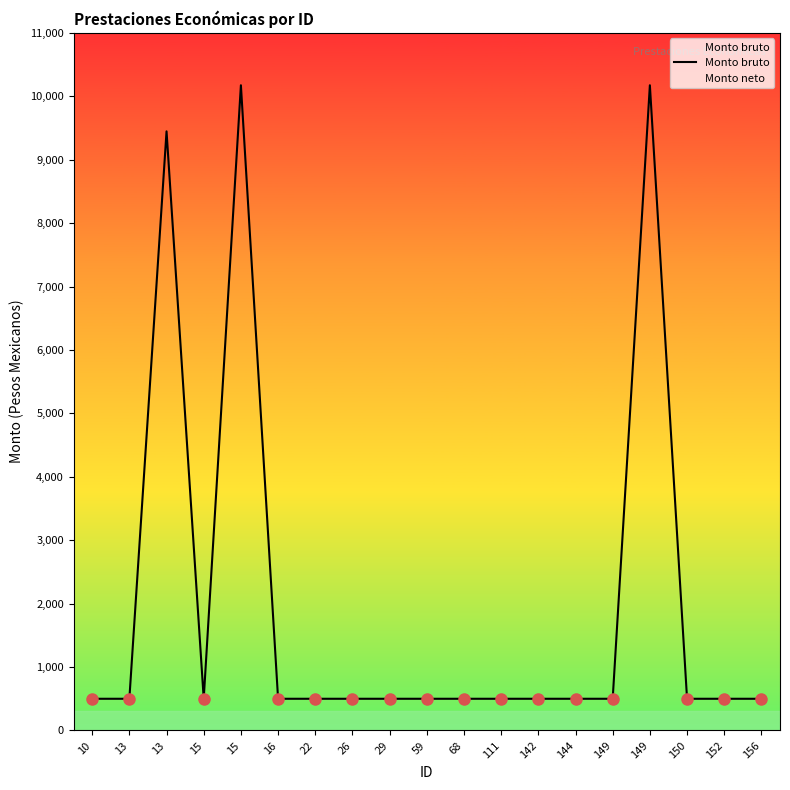

List the labels in order of value, largest first.

15, 149, 13, 10, 13, 15, 16, 22, 26, 29, 59, 68, 111, 142, 144, 149, 150, 152, 156